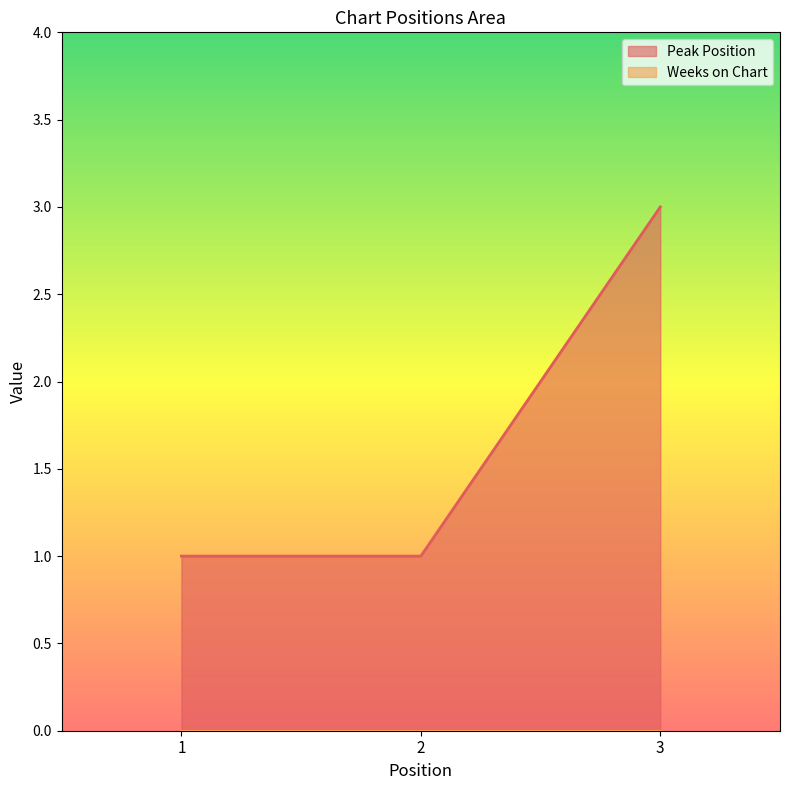

Does the chart display data point markers on the line(s)?

No